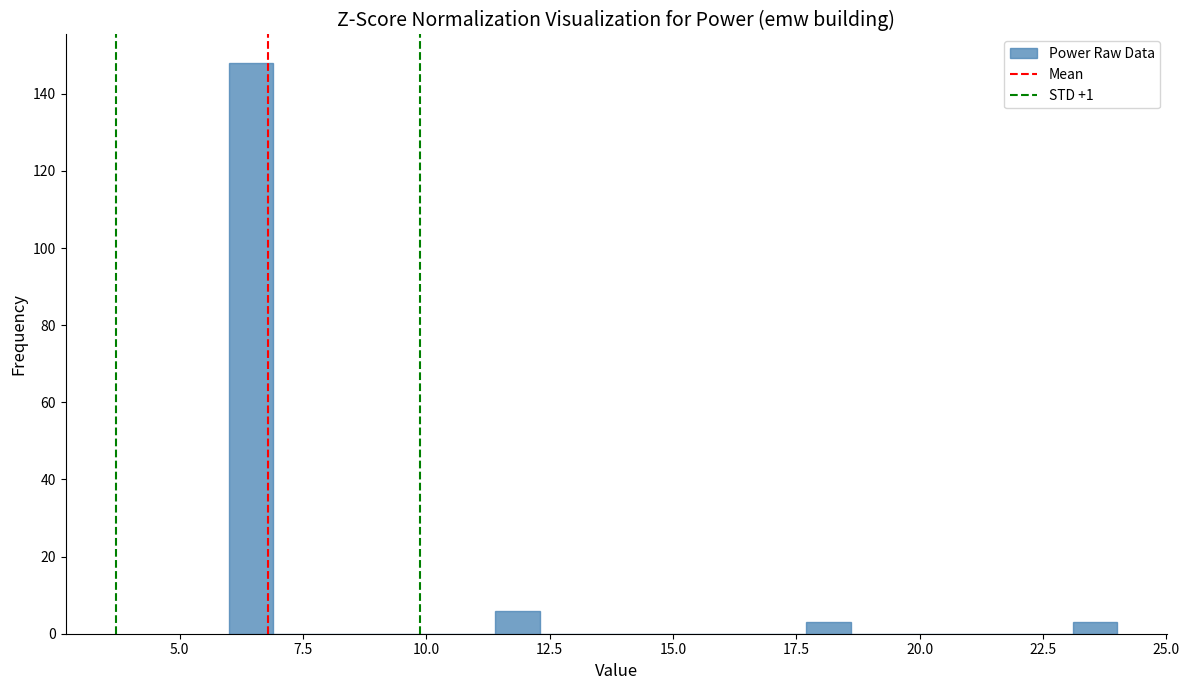

Around what value on the x-axis is the tallest bar? Give the approximate position of its centre, as read against the axis.

6.5